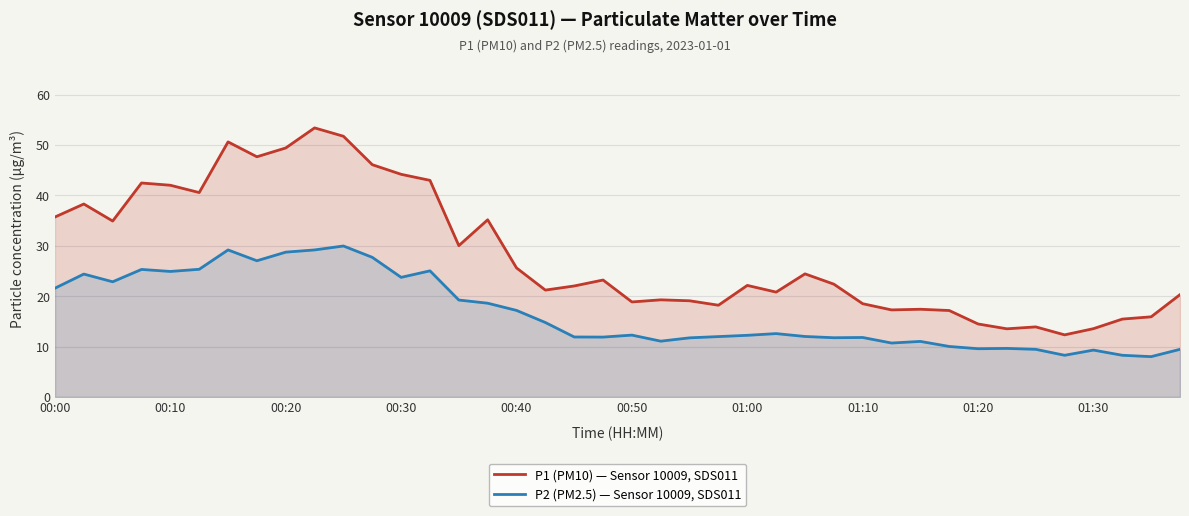

What is the value of the P2 (PM2.5) — Sensor 10009, SDS011 point at the 33rd from the left?

9.6